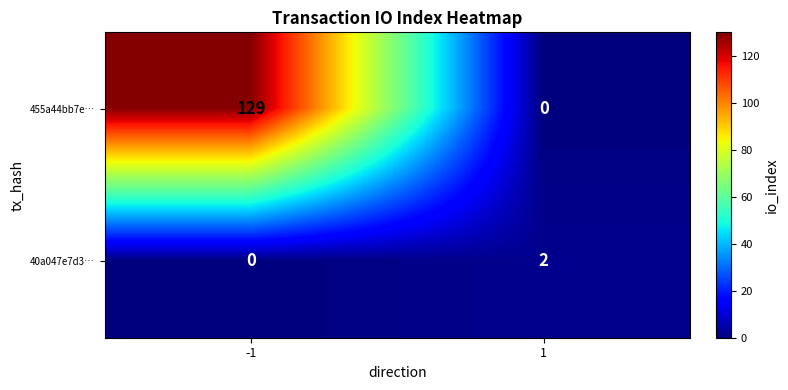

Which series has the largest total across all categories?

455a44bb7e…